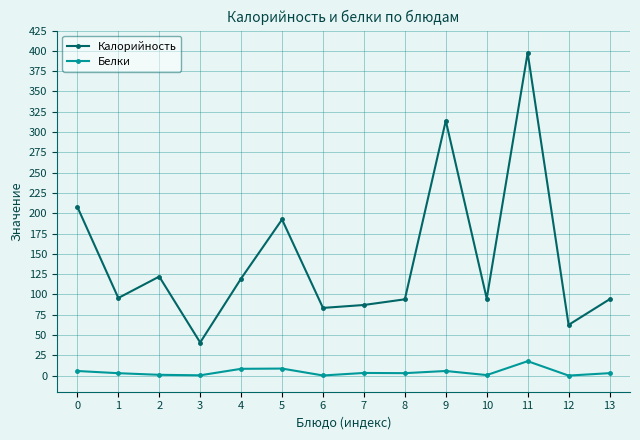

True or false: Калорийность and Белки cross at least once.

False